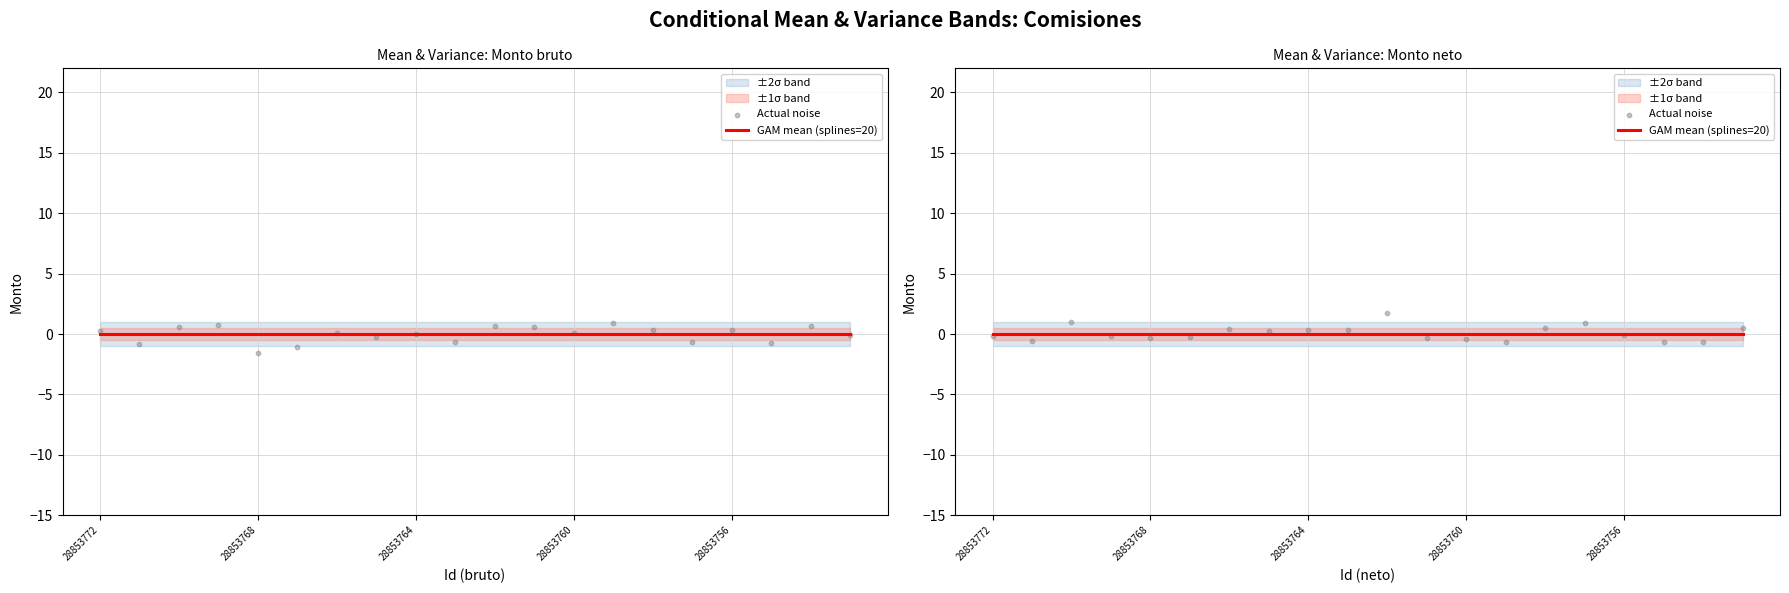

Which series has the largest total across all categories?

Actual noise